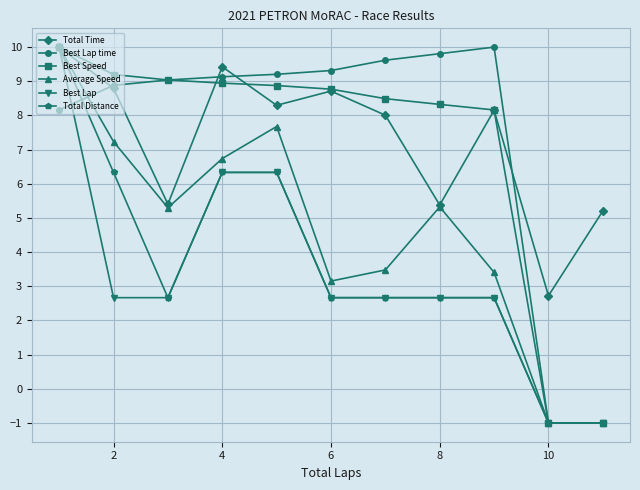

What is the average value of the Best Lap time series?

7.4